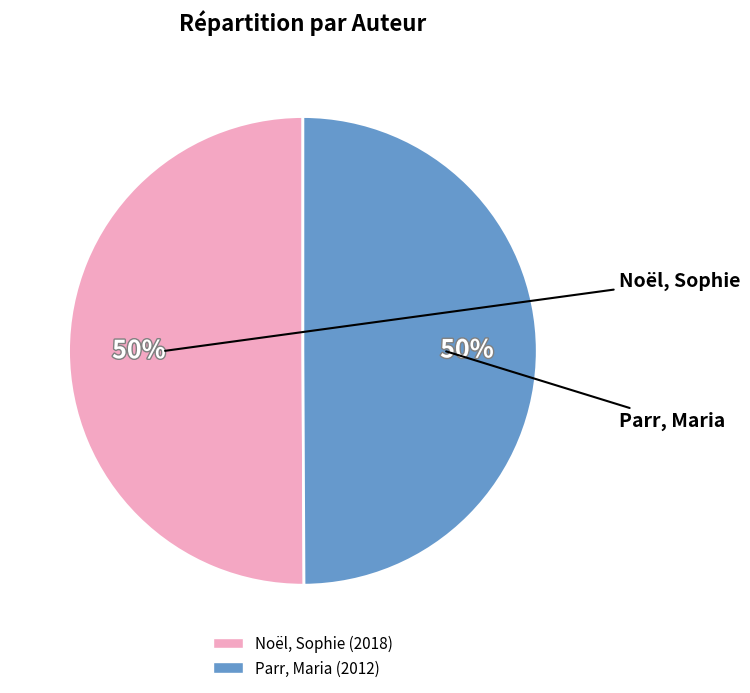

To the nearest percent, what is the average slice percentage?

50%